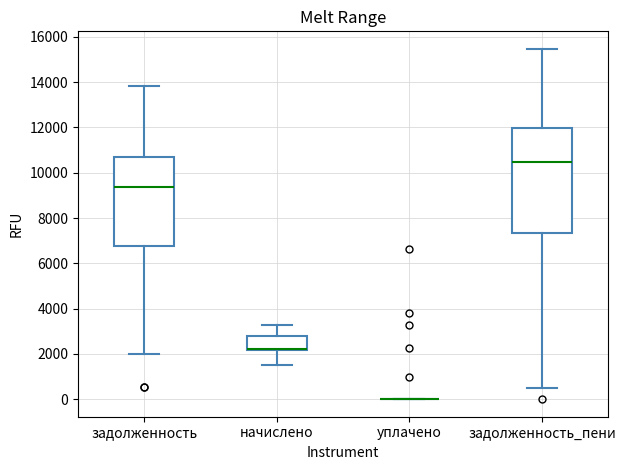

Reading left to right, read every box against the y-axis: the position of its median line, the range the box covers, and the ends of its whiskers. The values are not printed on the chart, so give them approximately, as read against the axis.

задолженность: median 9400, box 6800 to 10800, whiskers 2000 to 13800
начислено: median 2200 (drawn on the box's lower edge), box 2200 to 2800, whiskers 1600 to 3200
уплачено: box collapsed to a line at 0, whiskers 0 to 0
задолженность_пени: median 10400, box 7400 to 12000, whiskers 600 to 15400